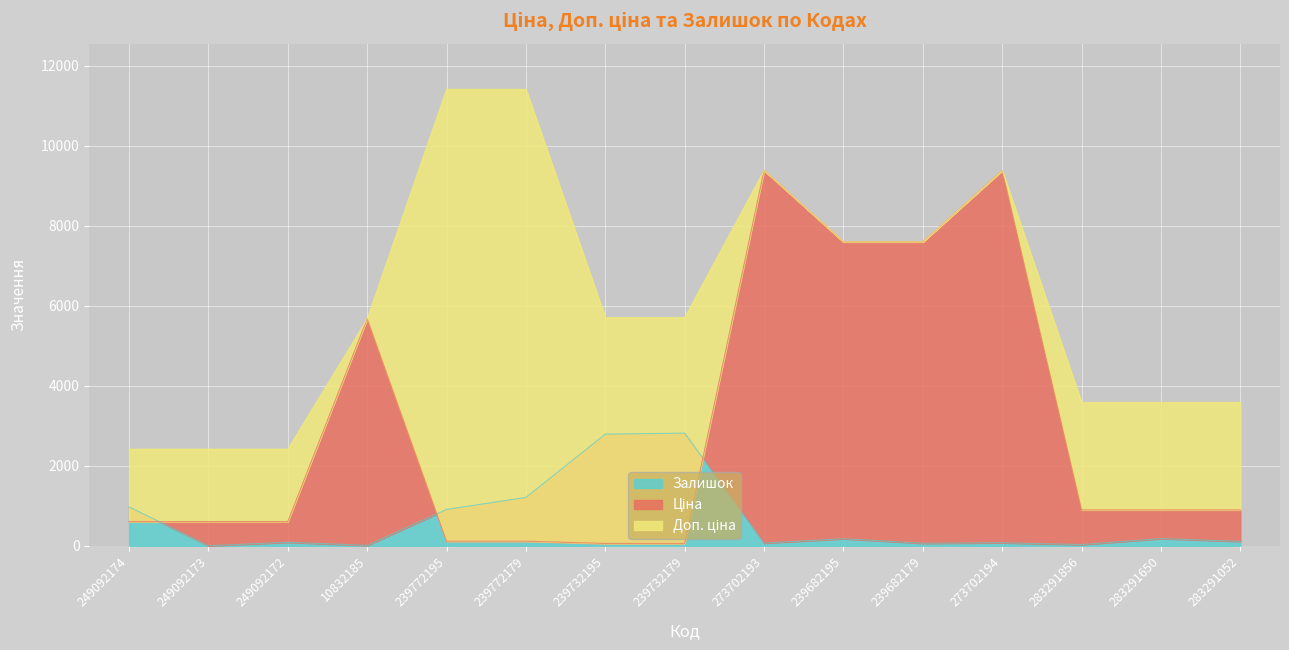

Where is the first local maximum for Ціна?

10832185